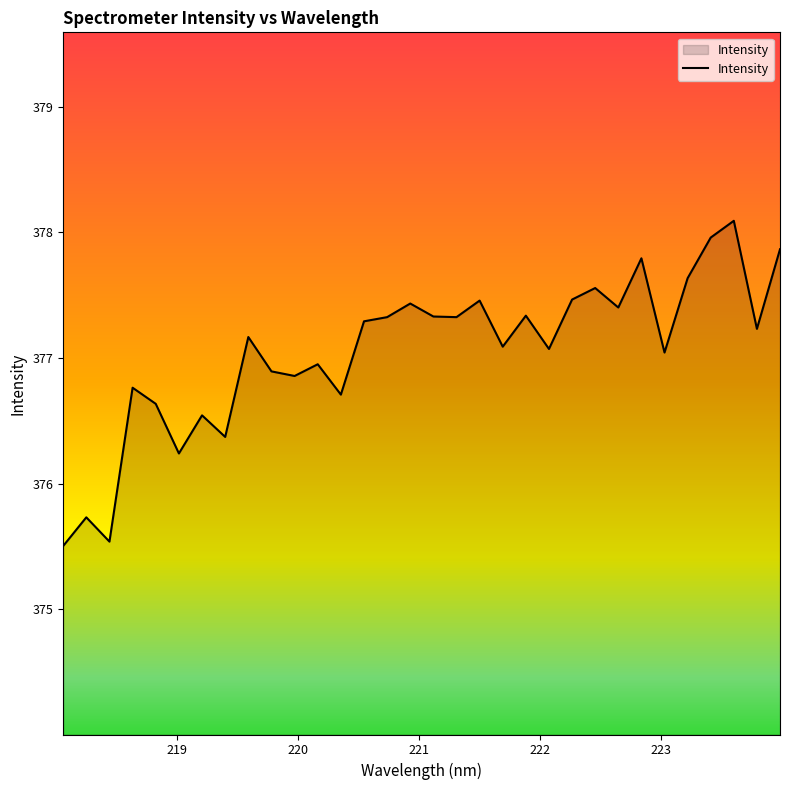

How many values are below 377?

12